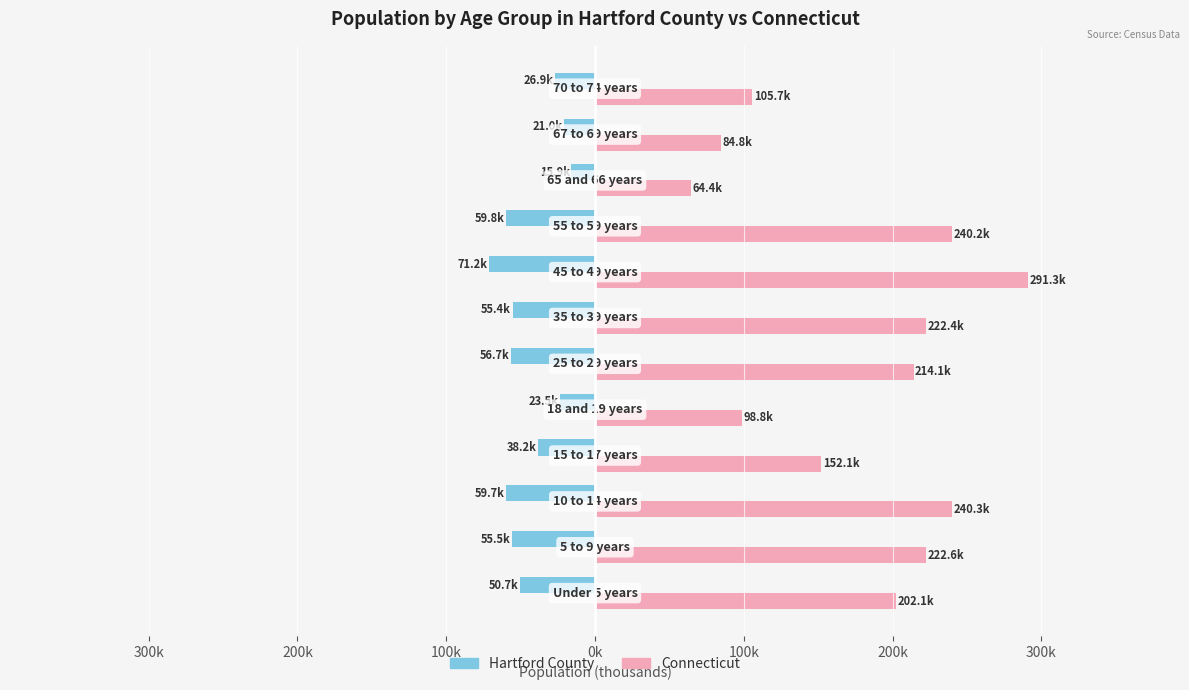

What are all the series names shown in the legend?

Hartford County, Connecticut